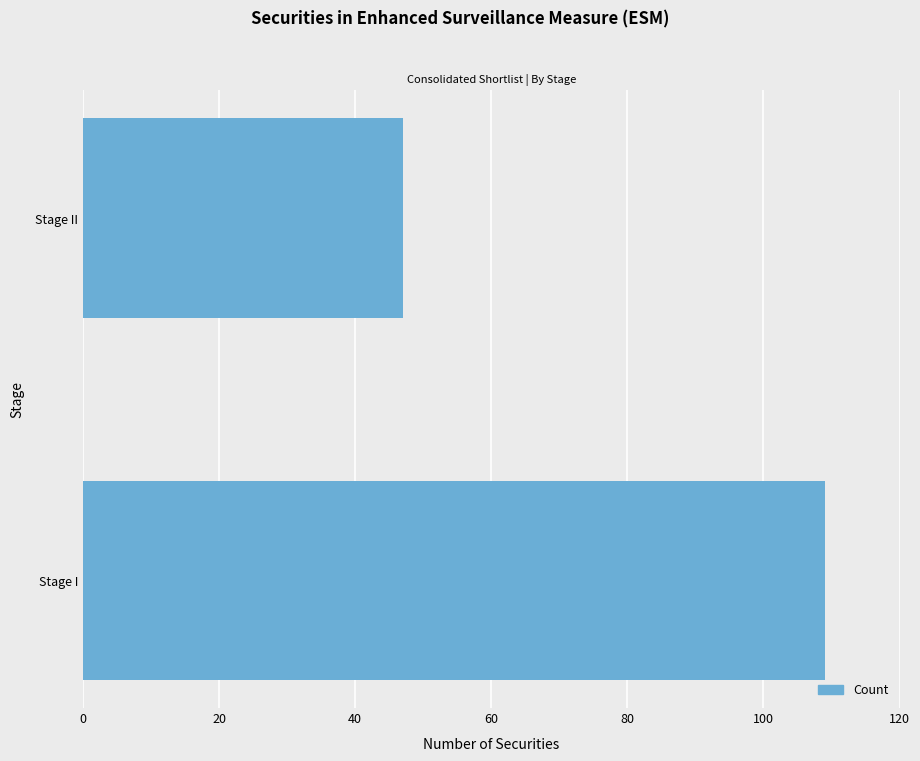

How many data points are less than 109?

1